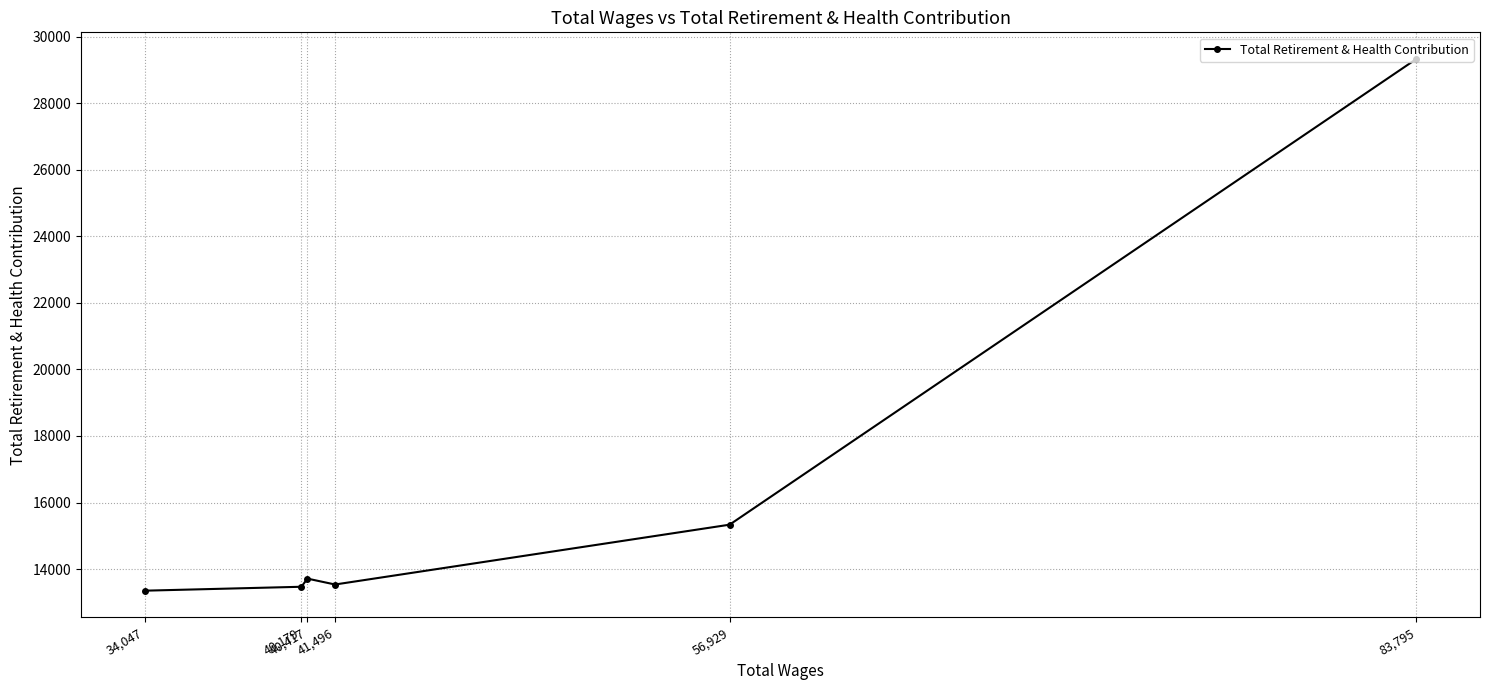

What is the smallest value displayed?

13348